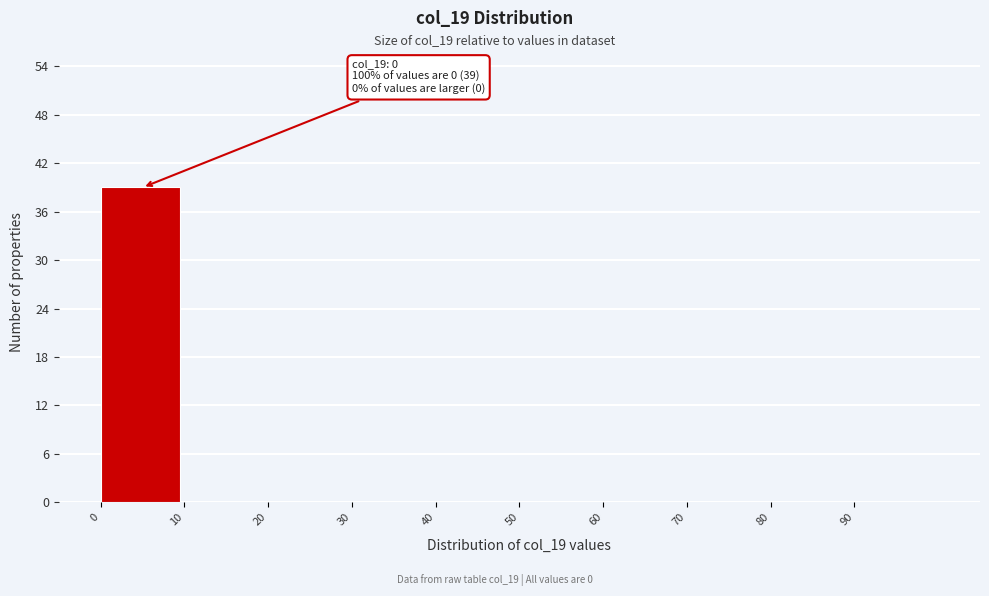

Over which range of the x-axis is the bar tallest?

0 to 10